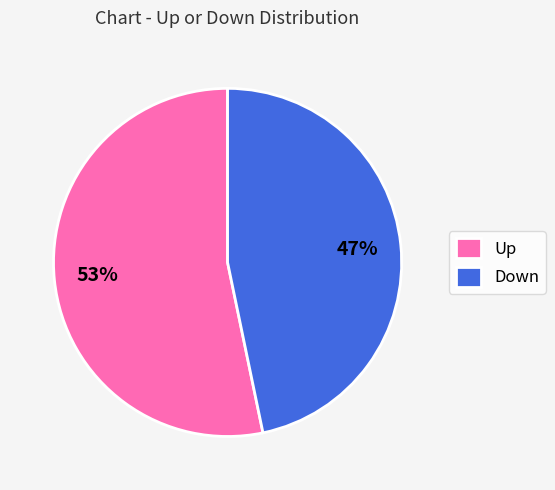

Approximately how many times larger is the value at Up compared to Down?

1.1